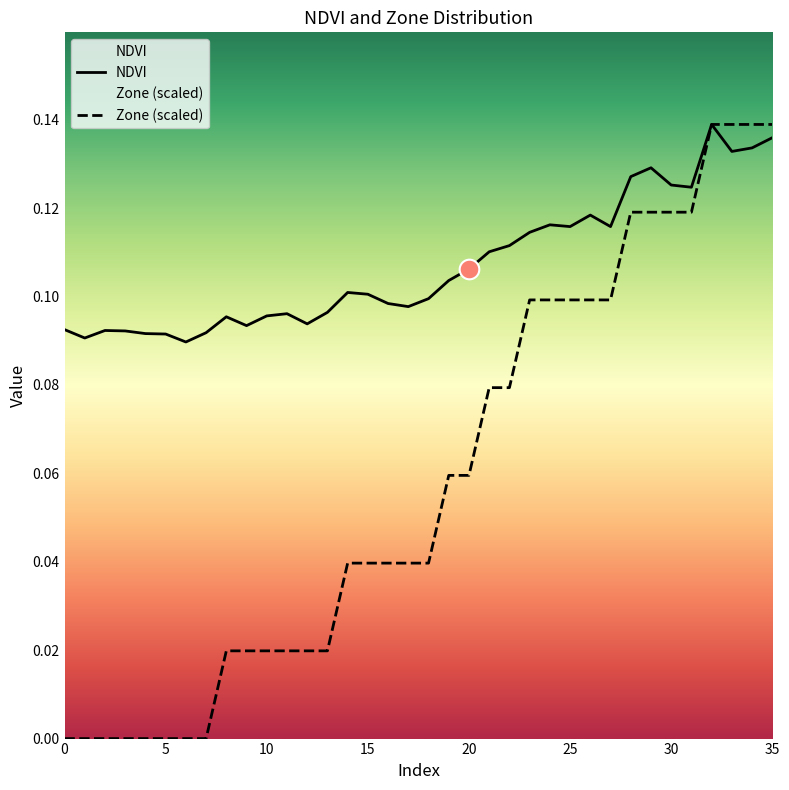

Which series has the largest Y range (max minus min)?

Zone (scaled)